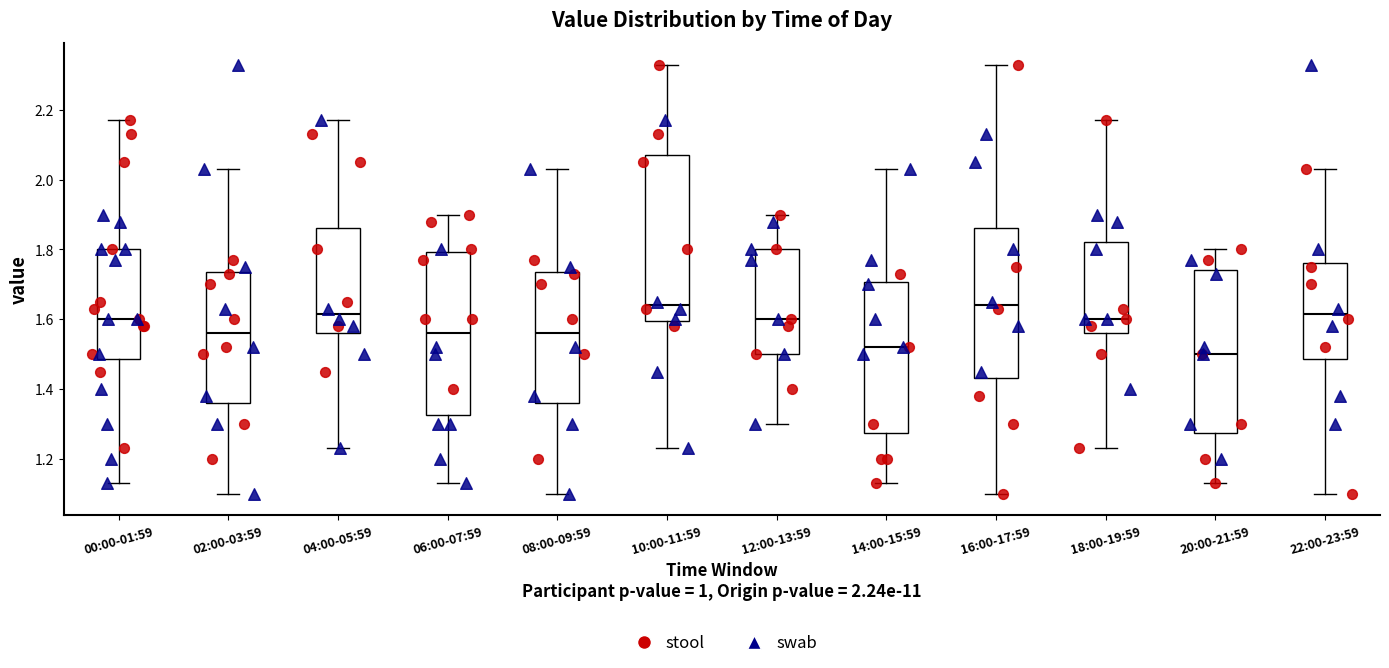

Reading left to right, transcribe this box plot: for each box, give where its median line is, the range the box spans, and where its two whiskers end, as read against the y-axis. The values are not printed on the chart, so give them approximately, as read against the axis.

00:00-01:59: median 1.60, box 1.48 to 1.80, whiskers 1.14 to 2.18
02:00-03:59: median 1.56, box 1.36 to 1.74, whiskers 1.10 to 2.04
04:00-05:59: median 1.62, box 1.56 to 1.86, whiskers 1.24 to 2.18
06:00-07:59: median 1.56, box 1.32 to 1.80, whiskers 1.14 to 1.90
08:00-09:59: median 1.56, box 1.36 to 1.74, whiskers 1.10 to 2.04
10:00-11:59: median 1.64, box 1.60 to 2.08, whiskers 1.24 to 2.34
12:00-13:59: median 1.60, box 1.50 to 1.80, whiskers 1.30 to 1.90
14:00-15:59: median 1.52, box 1.28 to 1.70, whiskers 1.14 to 2.04
16:00-17:59: median 1.64, box 1.44 to 1.86, whiskers 1.10 to 2.34
18:00-19:59: median 1.60, box 1.56 to 1.82, whiskers 1.24 to 2.18
20:00-21:59: median 1.50, box 1.28 to 1.74, whiskers 1.14 to 1.80
22:00-23:59: median 1.62, box 1.48 to 1.76, whiskers 1.10 to 2.04